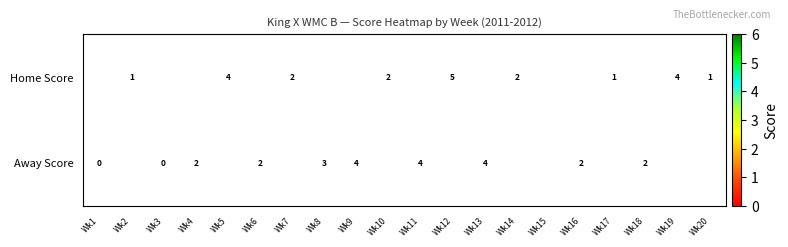

True or false: Home Score has a value of 2 at Wk7.

True